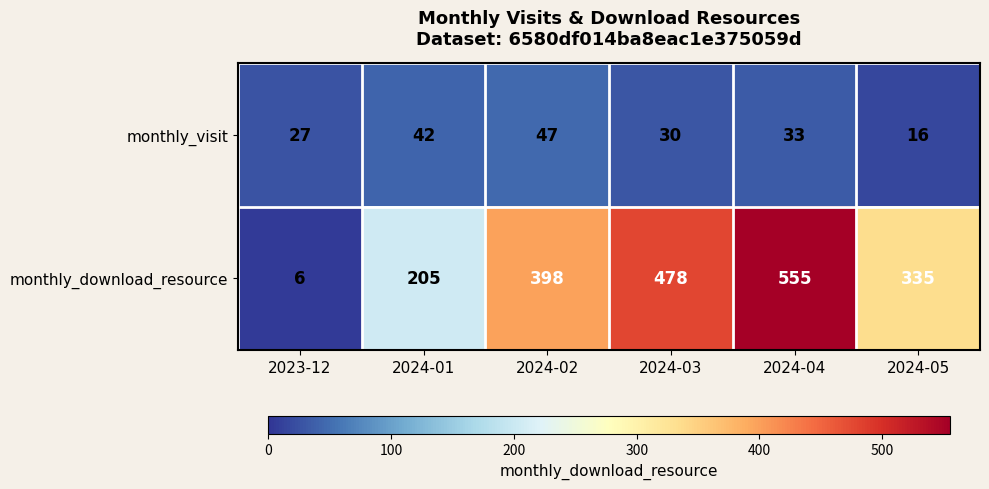

List the series in order of their peak value, lowest first.

monthly_visit, monthly_download_resource